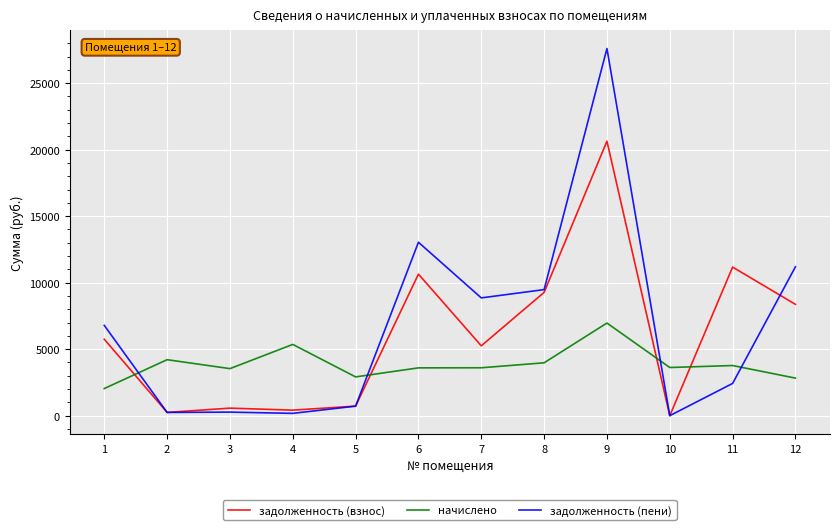

Count the number of categories in the chart.

12